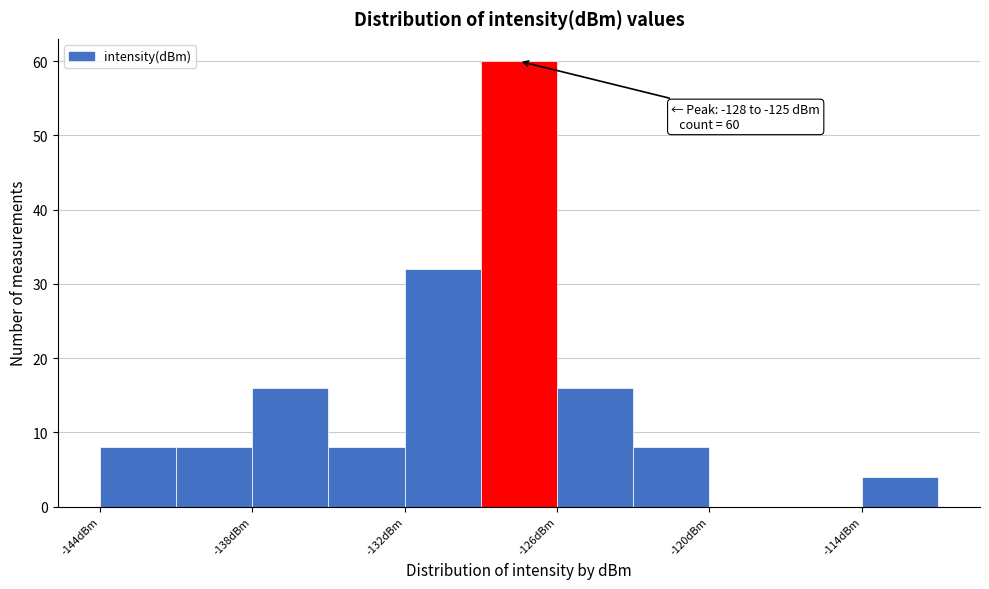

Read against the x-axis, roughly where is the centre of the tallest bar?

-127